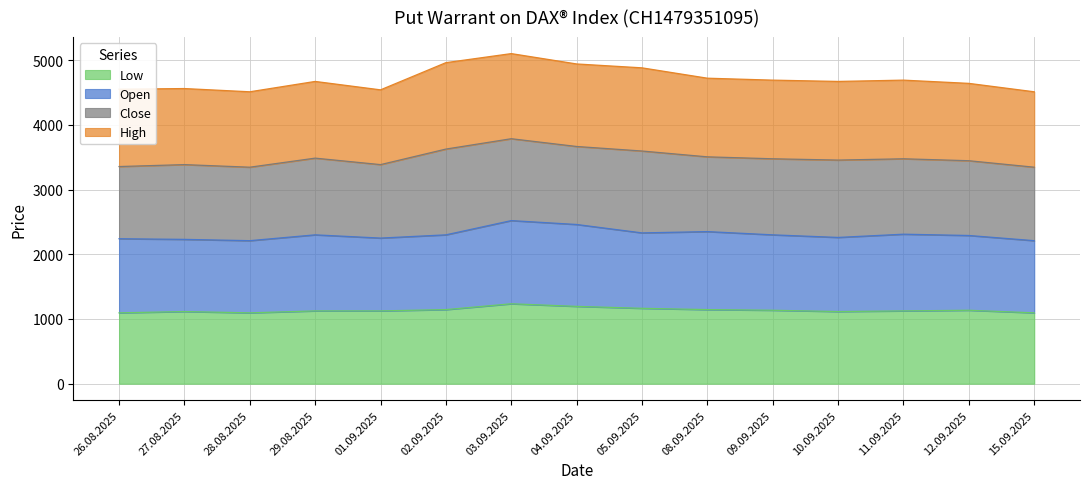

At which label is Open closest to 2365?

08.09.2025